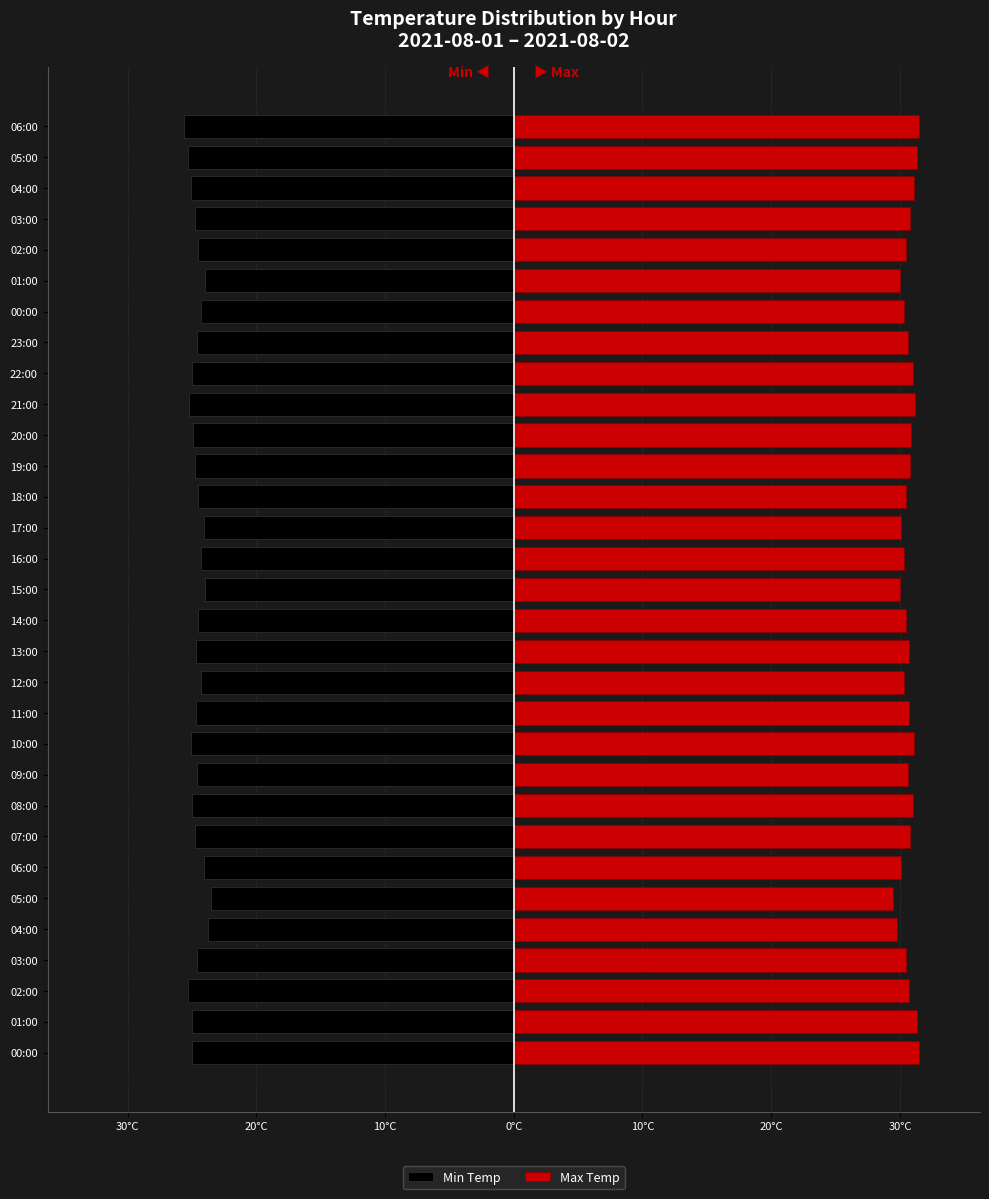

Does the chart contain stacked bars?

No